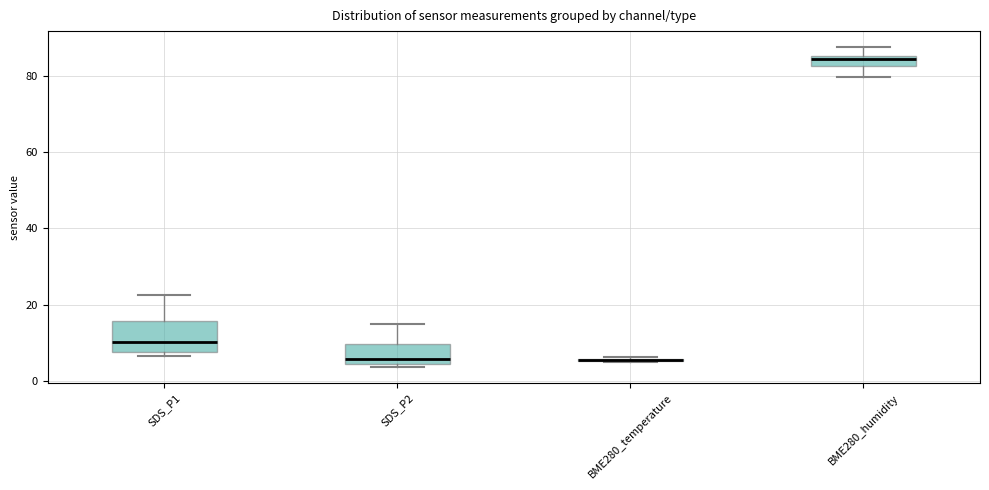

Comparing the boxes themselves (not the whiskers), which one is the tallest?

SDS_P1